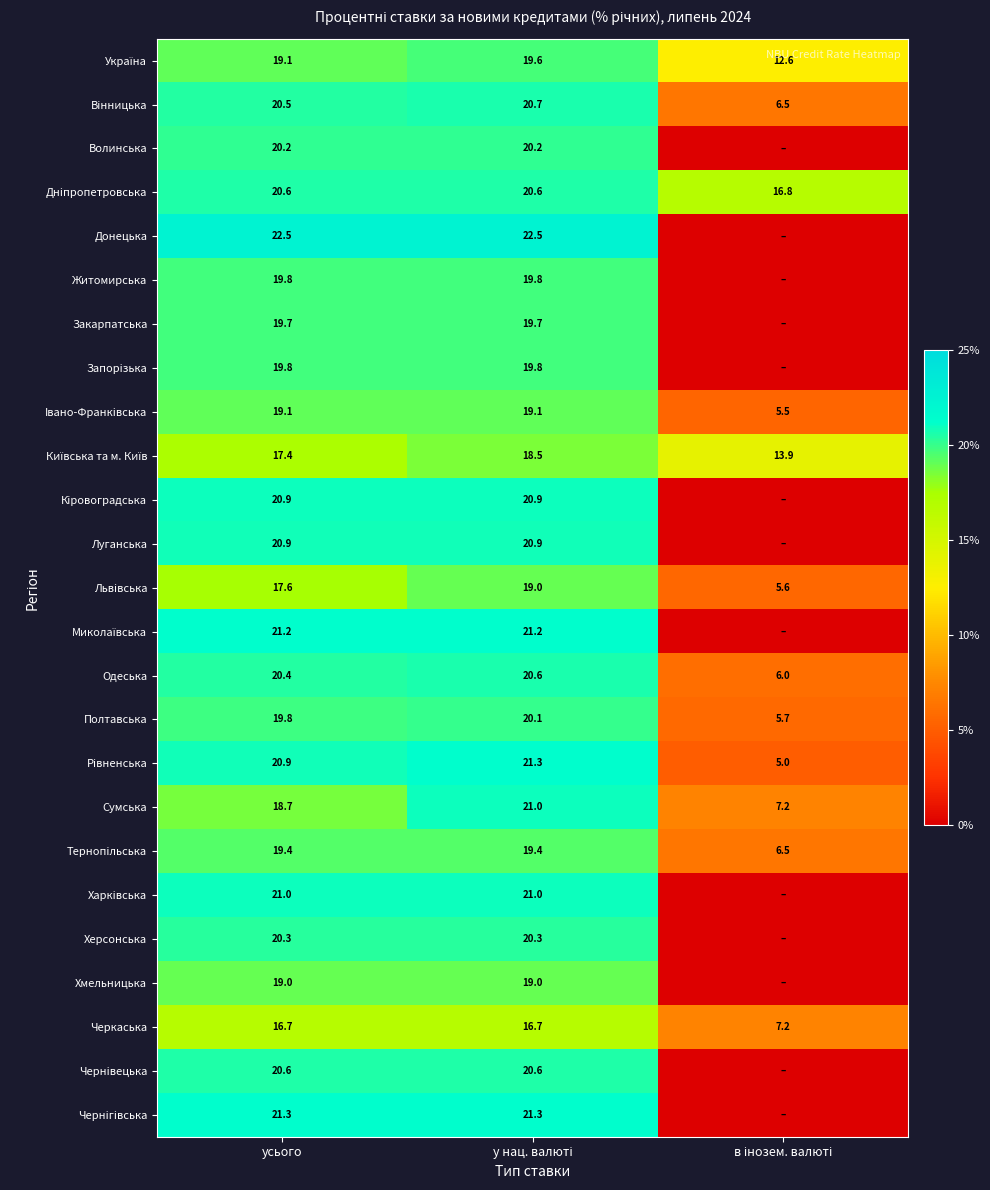

The Запорiзька series shows 19.8 at усього. True or false?

True